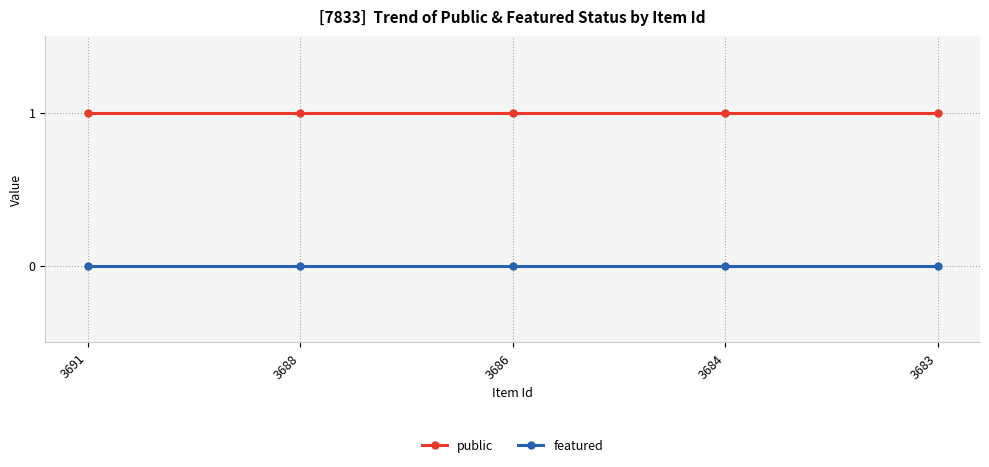

What are all the series names shown in the legend?

public, featured